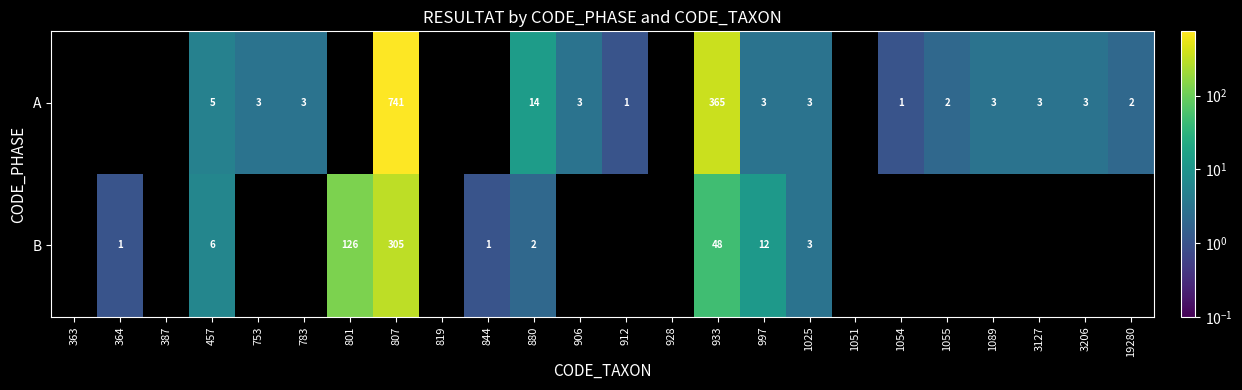

At how many categories does at least one series exceed 16?

3